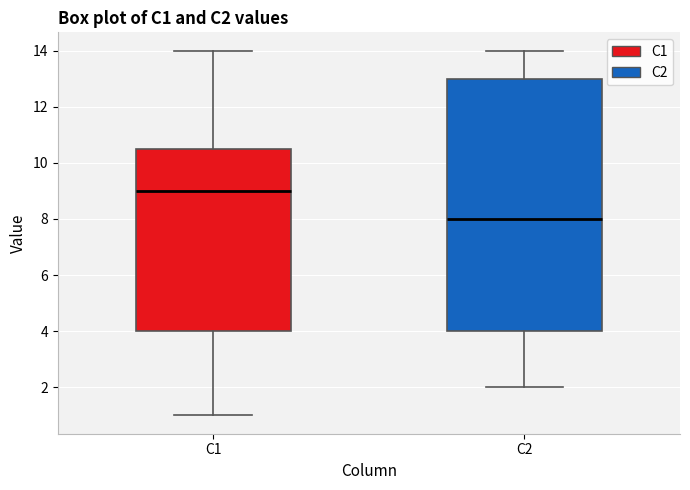

Comparing the boxes themselves (not the whiskers), which one is the tallest?

C2